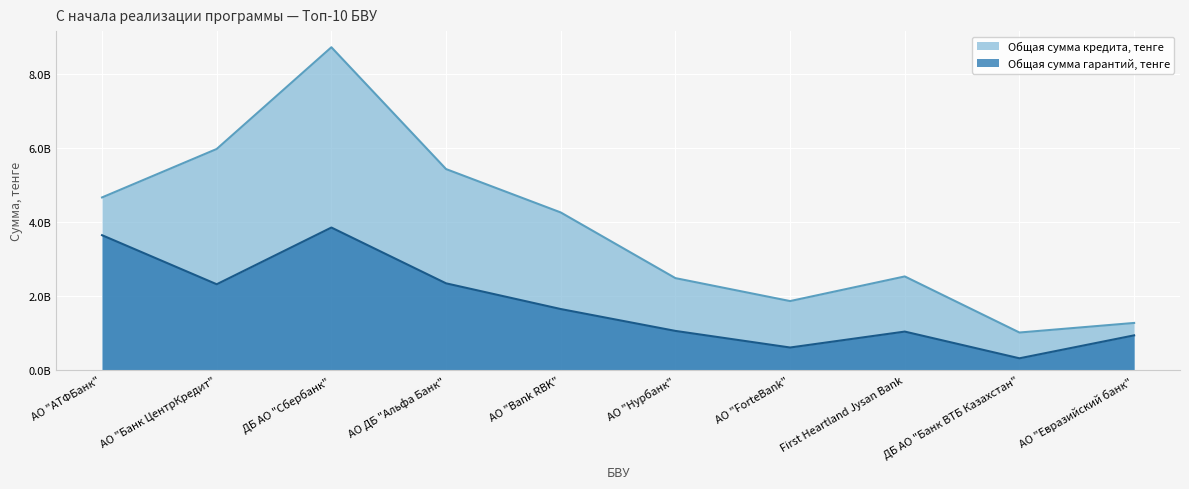

Which series has the largest total across all categories?

Общая сумма кредита, тенге